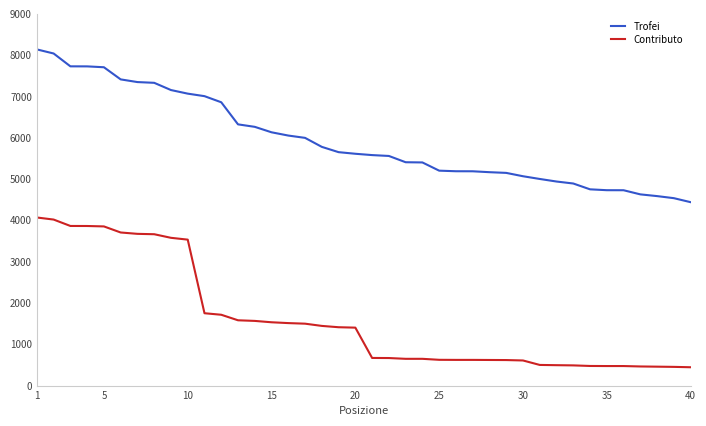

What is the highest value of the Trofei series?

8140